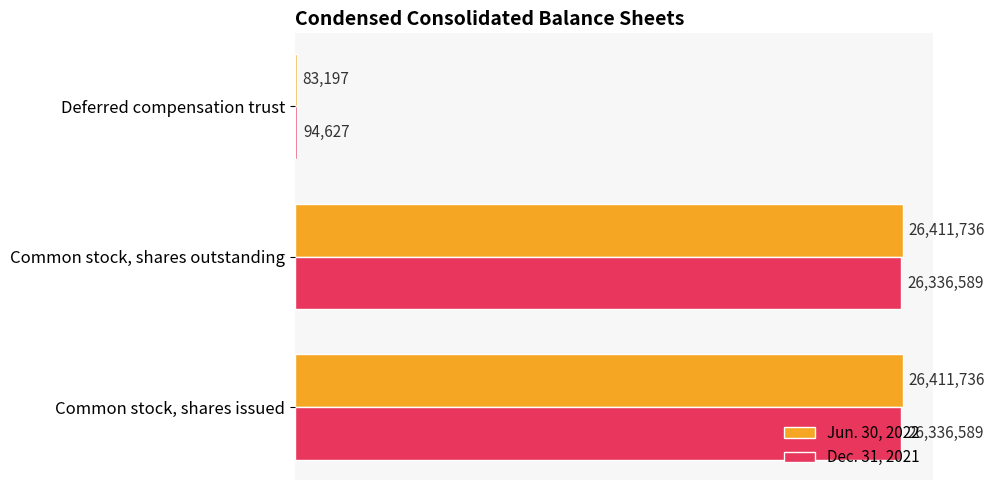

Which label corresponds to the smallest value in the chart?

Deferred compensation trust